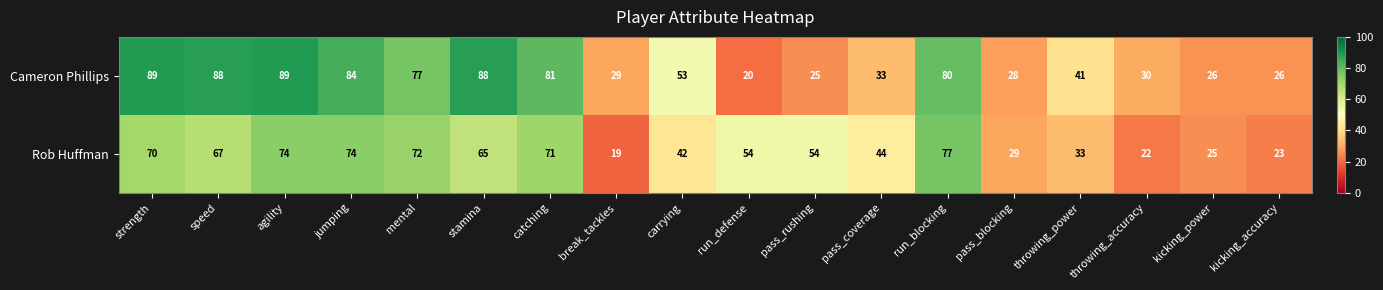

What is the sum of all Cameron Phillips values?

987